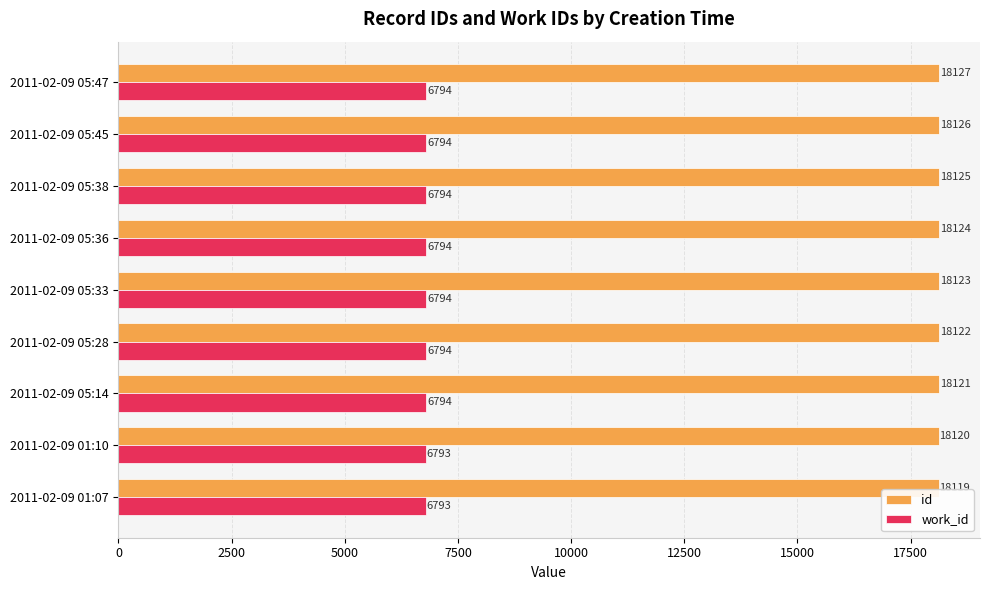

Which series changed the most between 2011-02-09 01:07 and 2011-02-09 05:14?

id